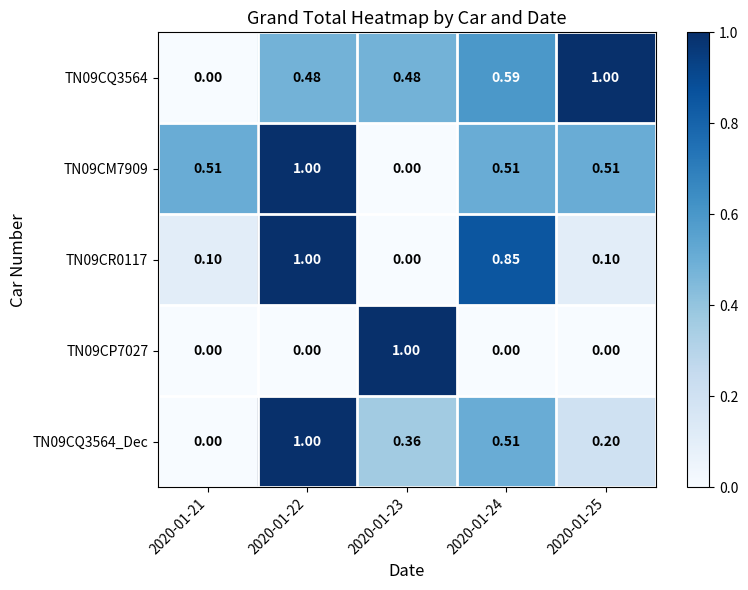

Is the value of TN09CQ3564 at 2020-01-24 greater than the value of TN09CQ3564_Dec at 2020-01-23?

Yes